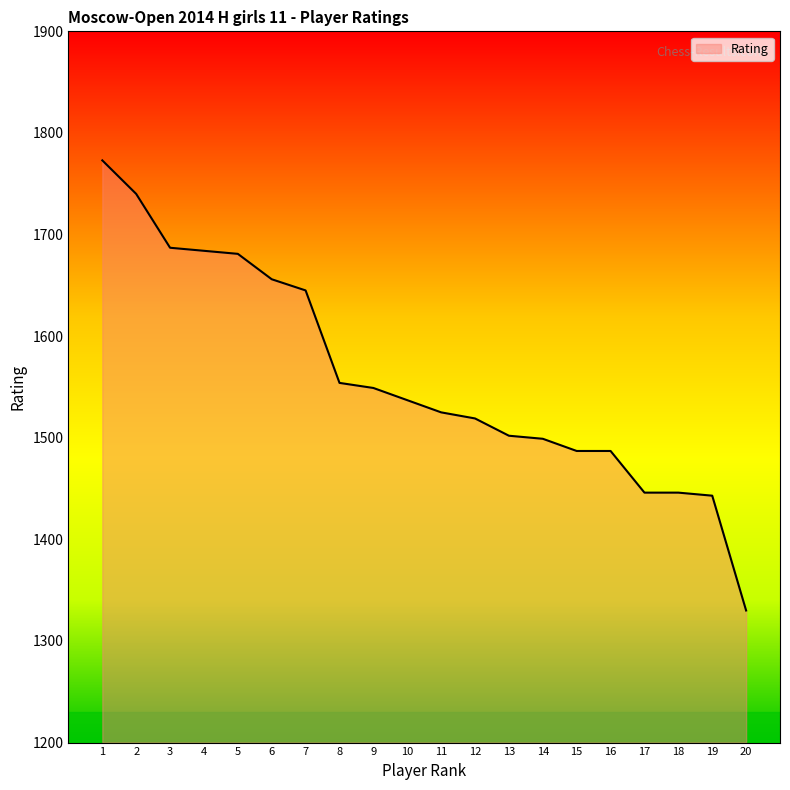

Where does the data first go above 1537?

1